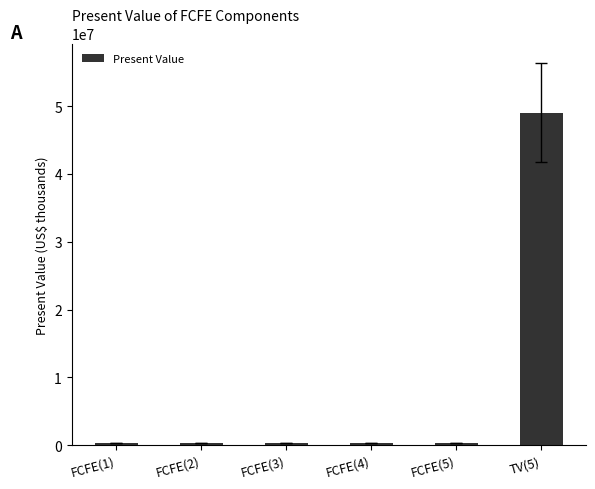

Which label corresponds to the largest value in the chart?

TV(5)